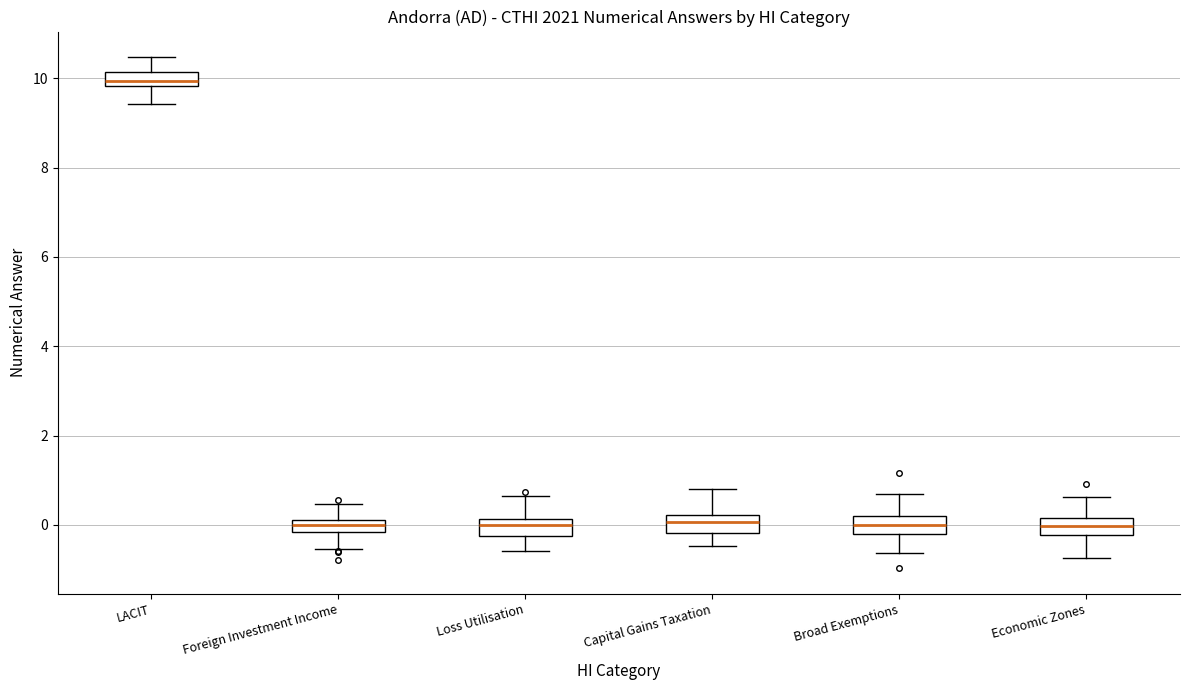

Where does the lower whisker of the box for Foreign Investment Income end on the y-axis? The values are not printed on the chart, so give them approximately, as read against the axis.

-0.6